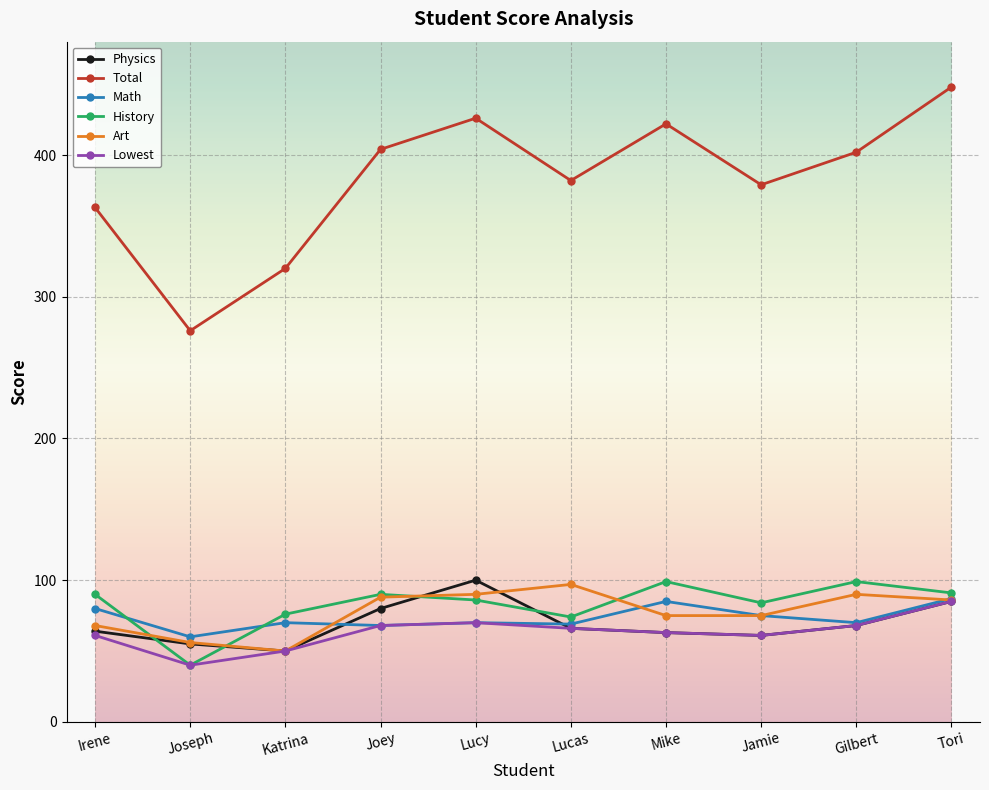

Between Joseph and Tori, which series saw the biggest shift?

Total